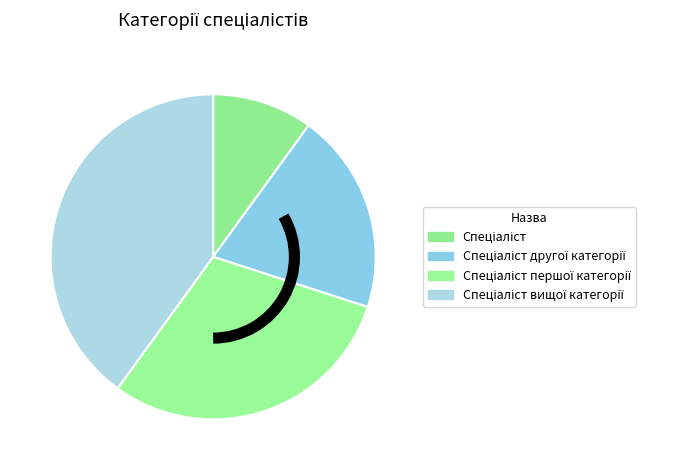

To the nearest percent, what is the difference between the Спеціаліст другої категорії and Спеціаліст першої категорії slice percentages?

10%